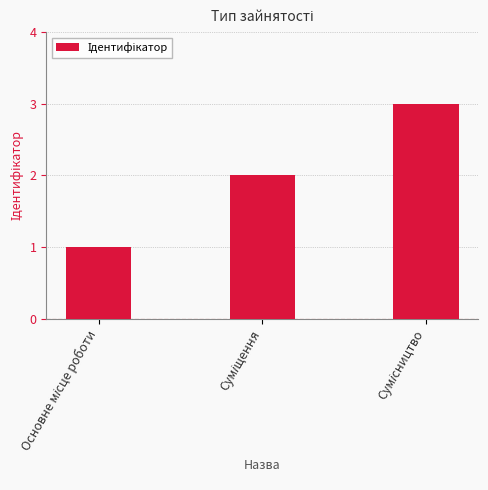

What is the greatest value displayed?

3